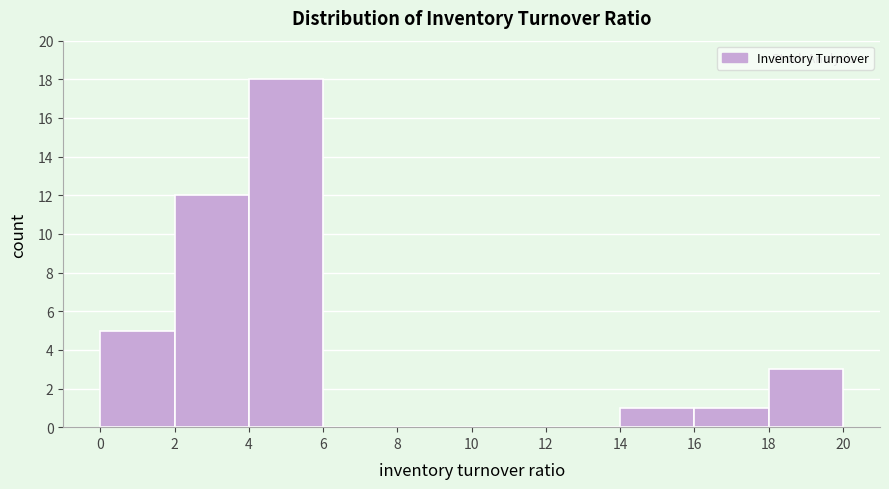

Over which range of the x-axis is the bar tallest?

4 to 6